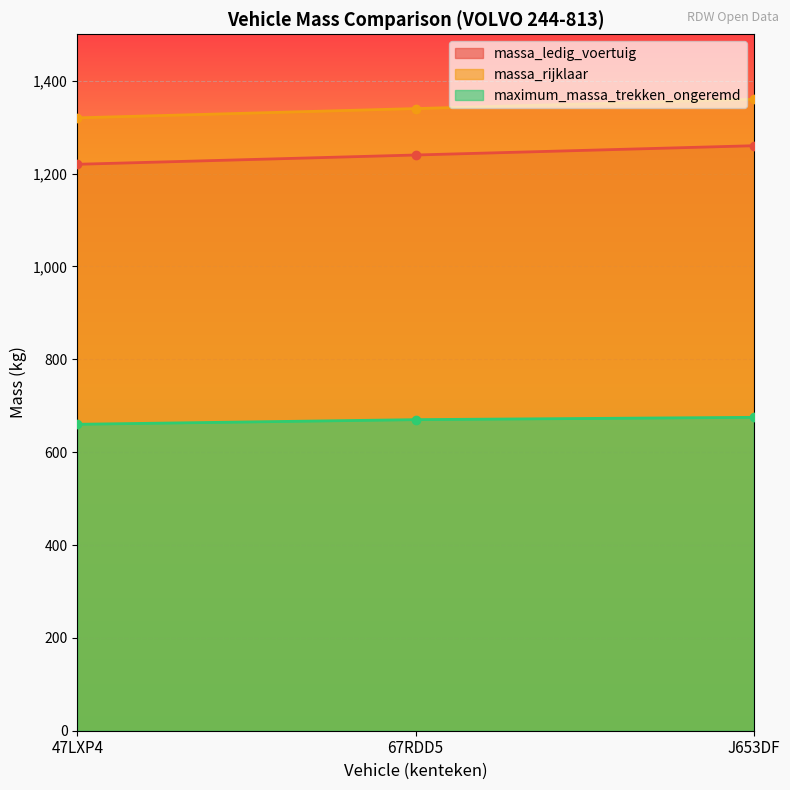

The massa_ledig_voertuig series shows 435 at J653DF. True or false?

False